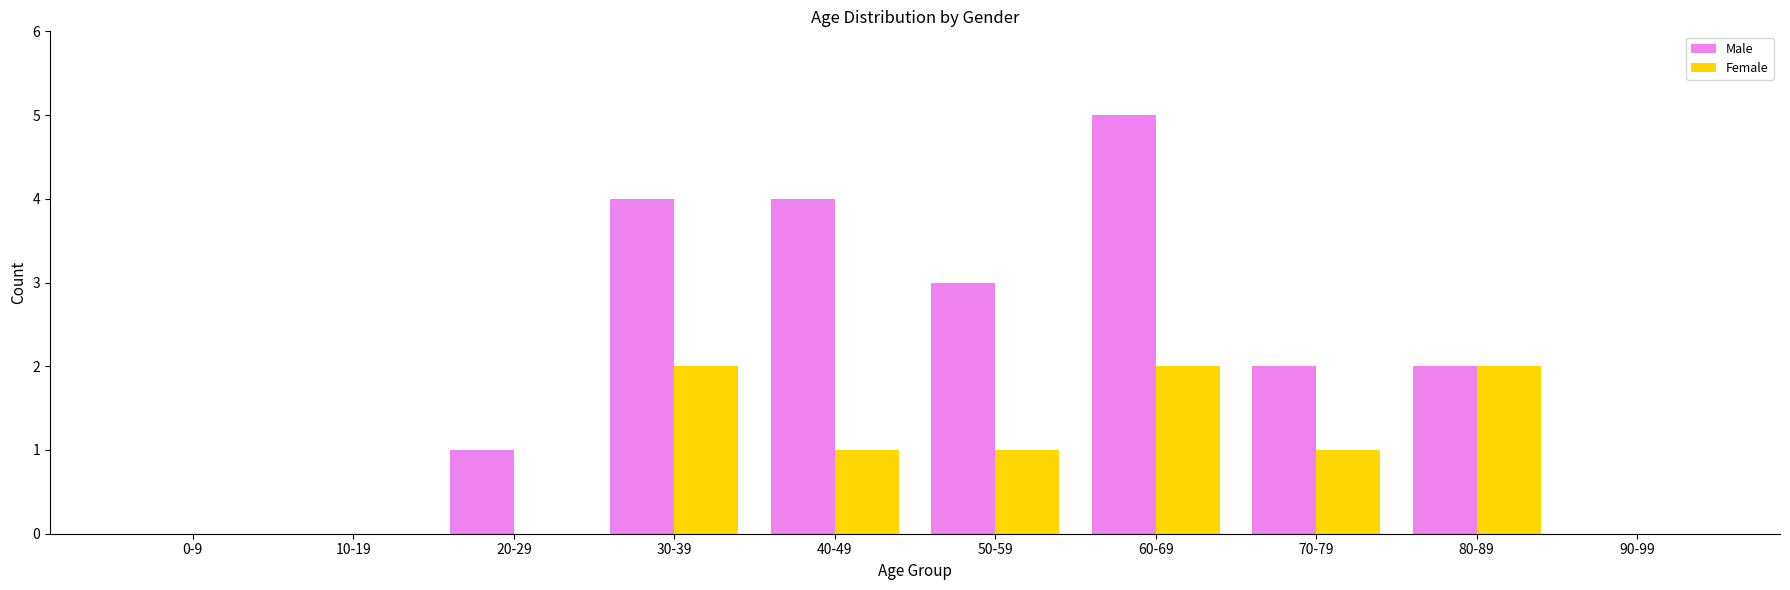

Between 40-49 and 90-99, which series saw the biggest shift?

Male